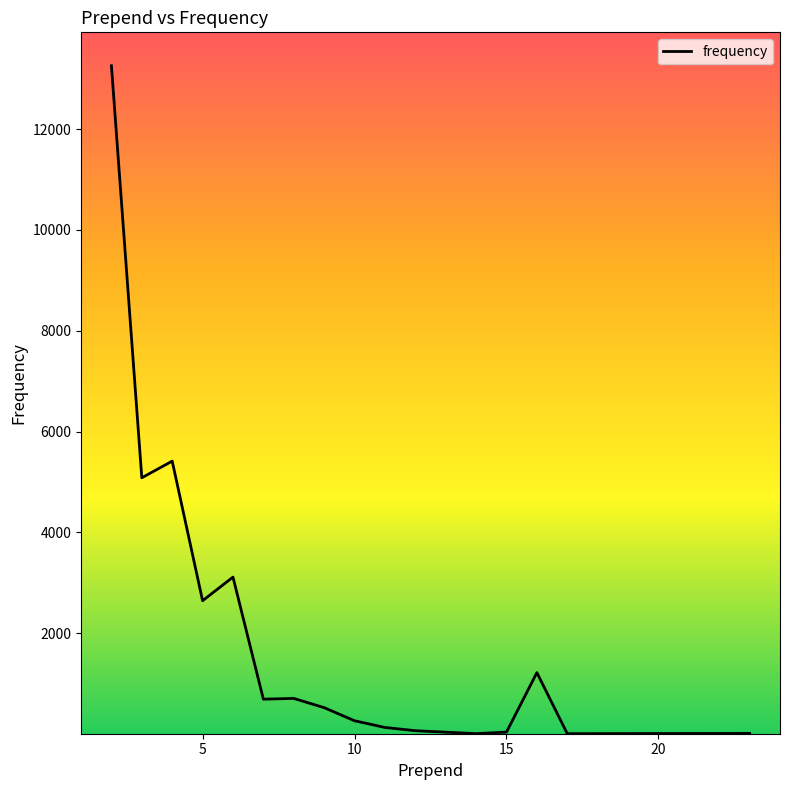

What is the greatest value displayed?

13256